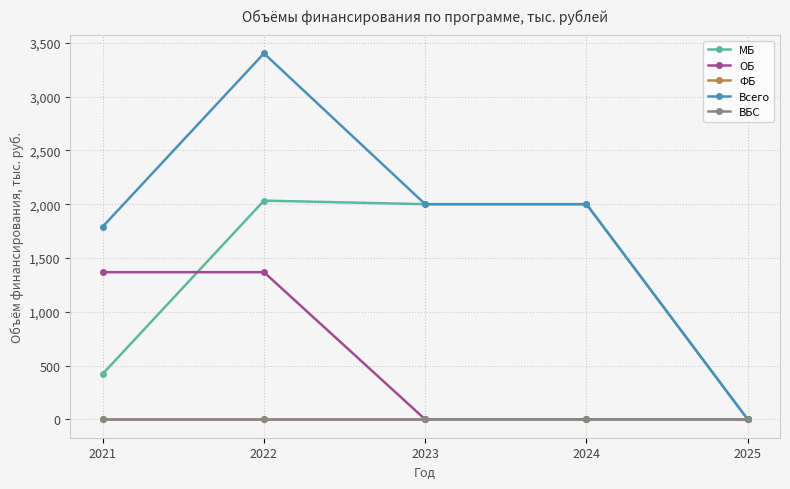

Is this an area chart (filled region under the line)?

No